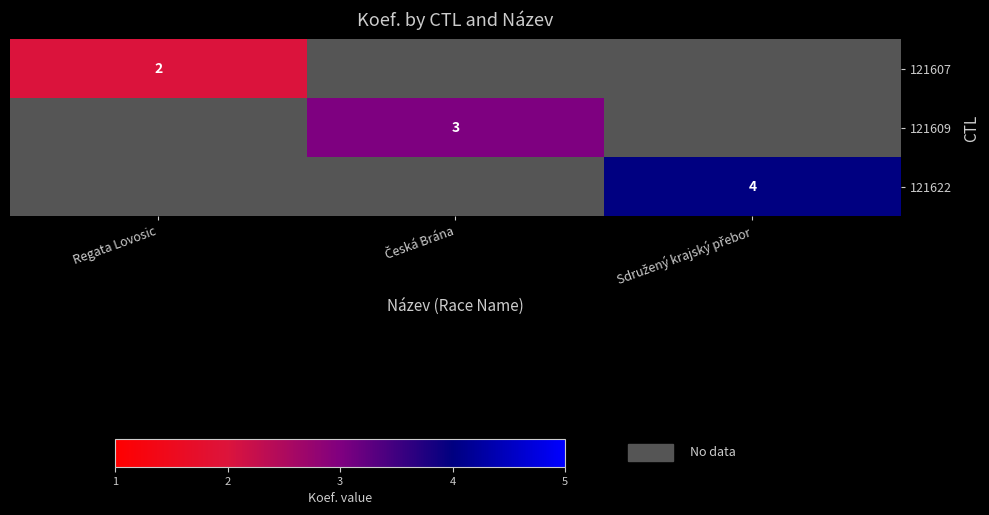

How many series are shown in this chart?

3